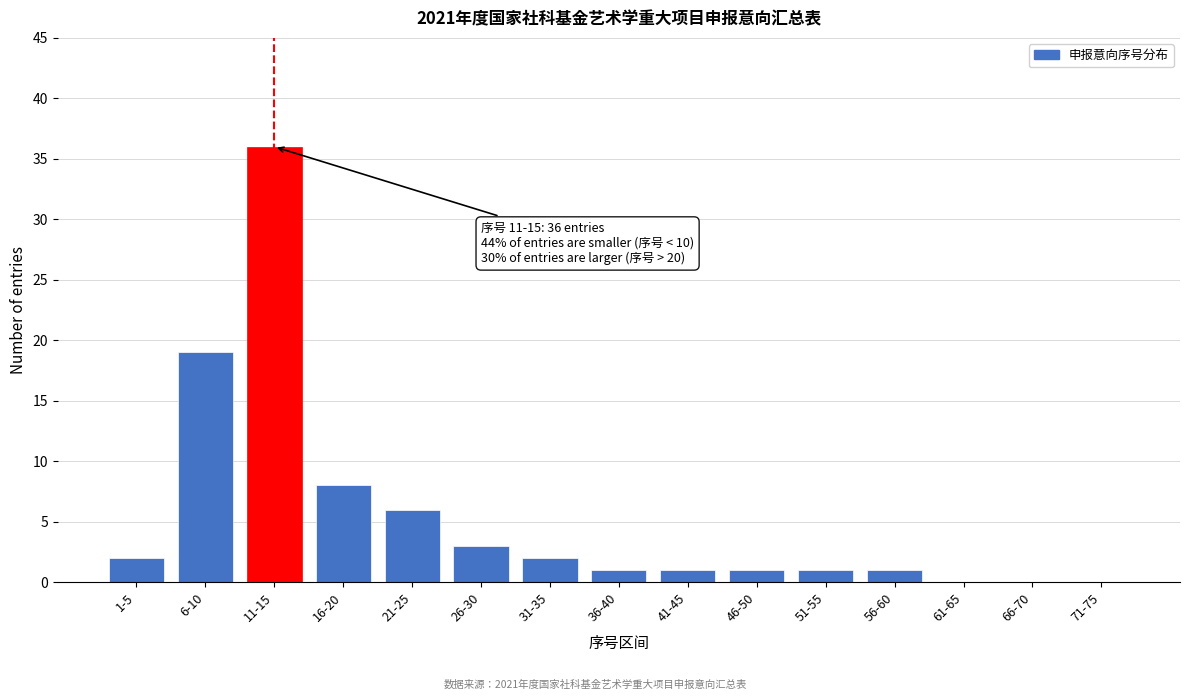

Reading right to left, list all the values displayed in this chart.

71-75=0	66-70=0	61-65=0	56-60=1	51-55=1	46-50=1	41-45=1	36-40=1	31-35=2	26-30=3	21-25=6	16-20=8	11-15=36	6-10=19	1-5=2